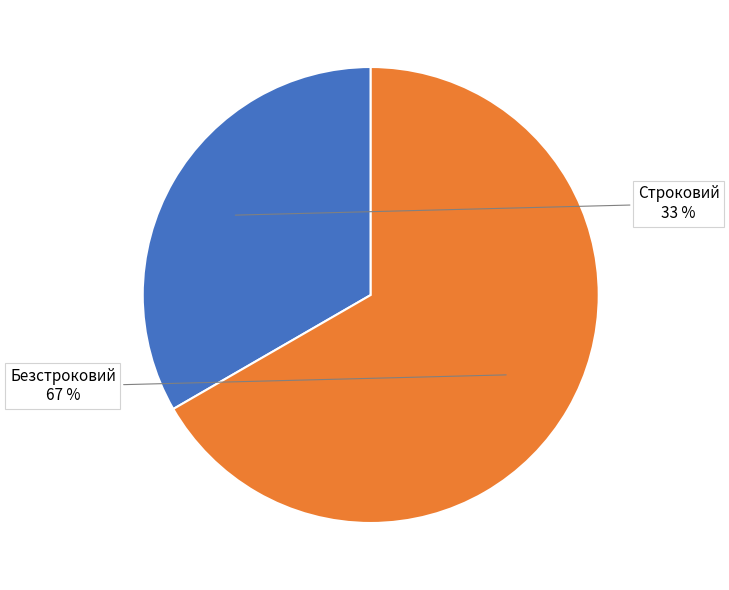

To the nearest percent, what percentage of the pie is Безстроковий?

67%